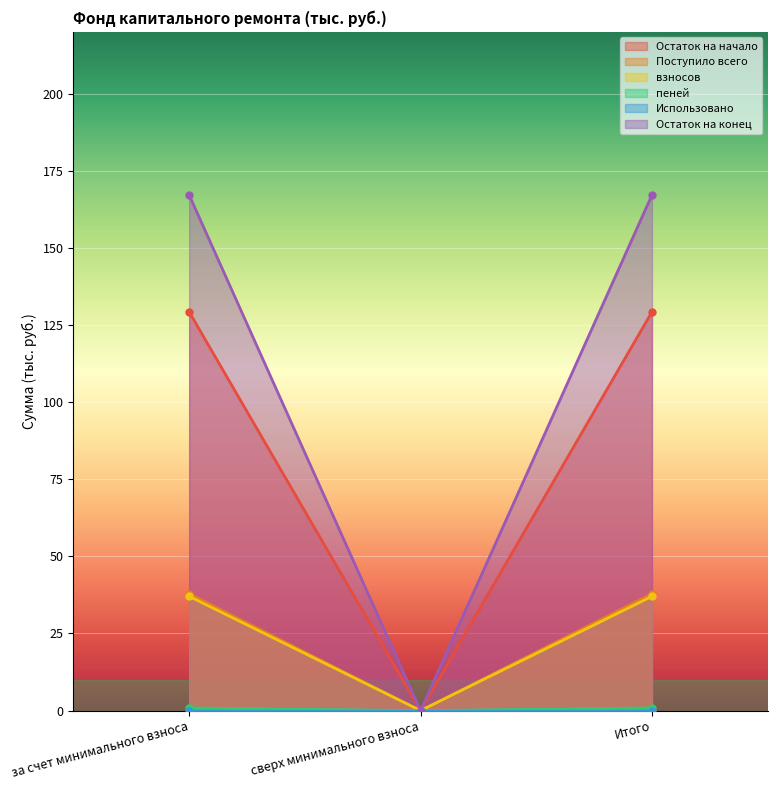

True or false: Остаток на конец has a value of 291.6 at Итого.

False